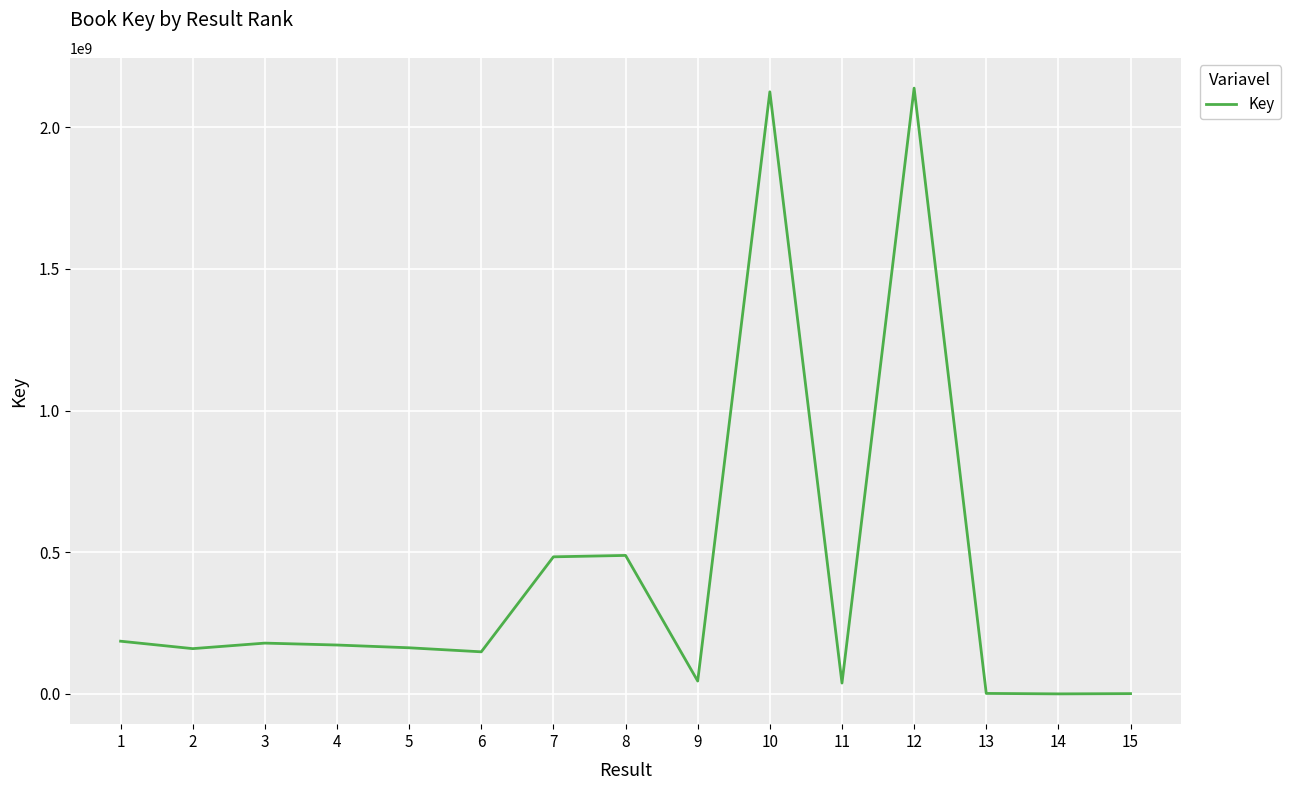

What is the maximum value shown in the chart?

2137688103